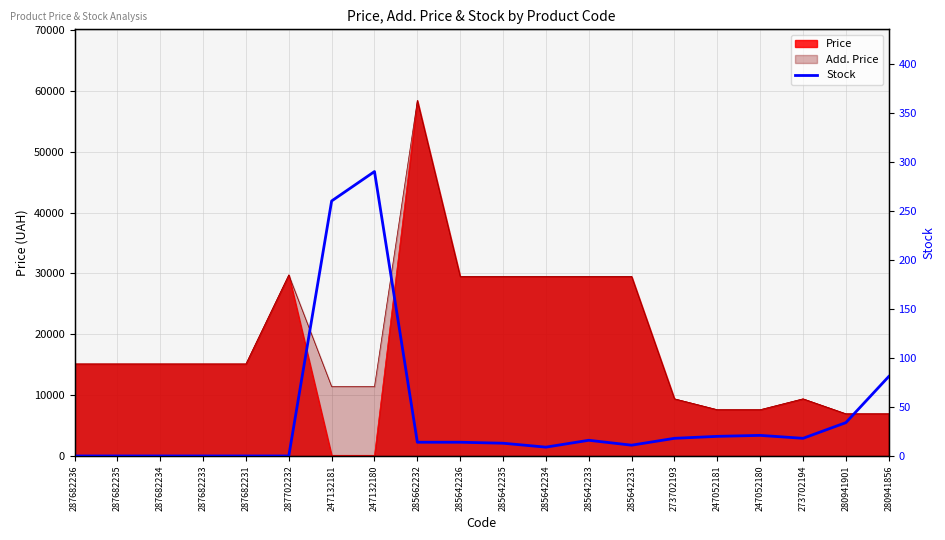

The value at 247132181 is 116. True or false?

False